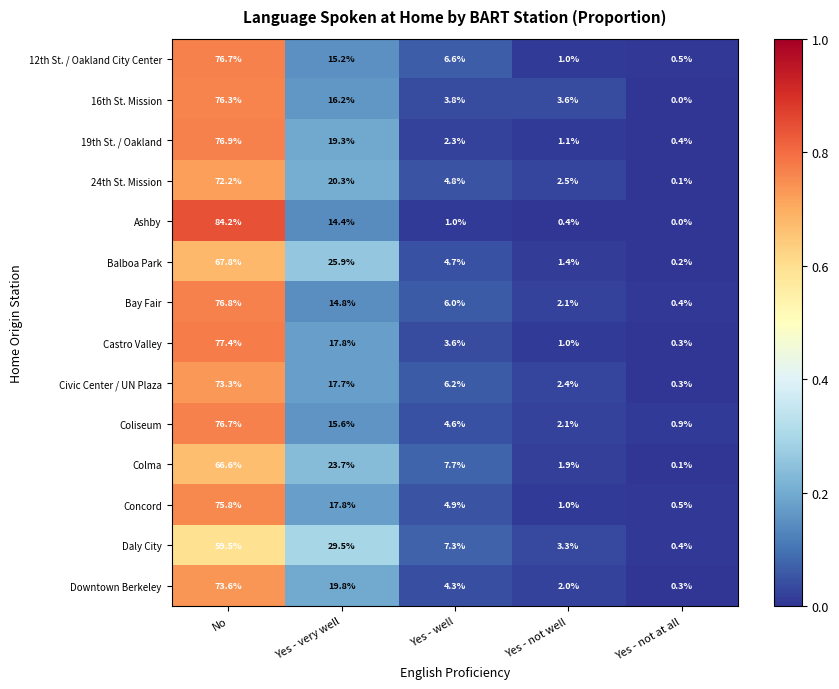

At which category is the sum across all series the highest?

No